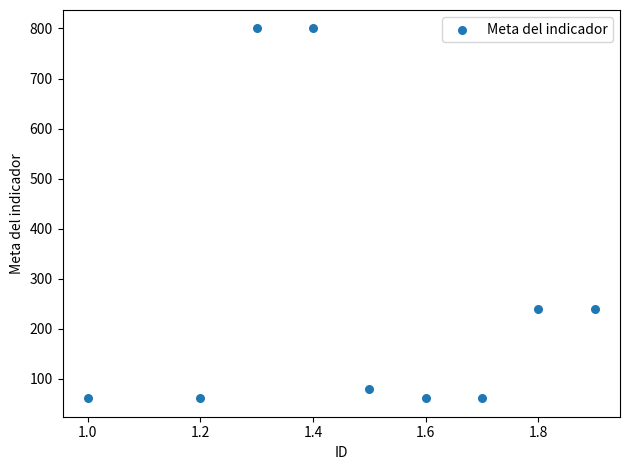

What is the average Y value?

267